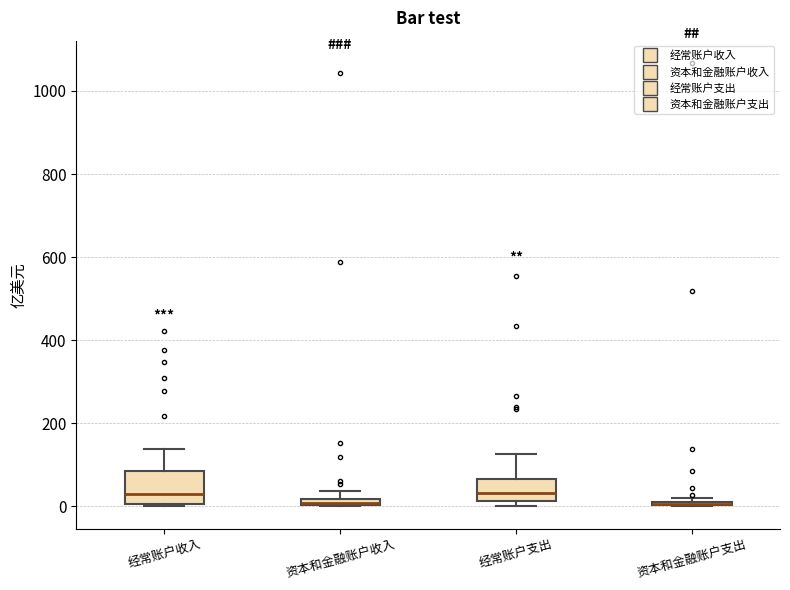

Where is the upper edge of the box for 资本和金融账户支出 on the y-axis? The values are not printed on the chart, so give them approximately, as read against the axis.

20